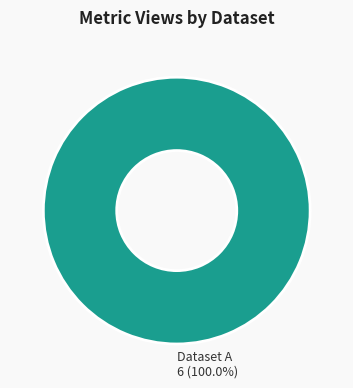

Rank the categories by value from lowest to highest.

Dataset A 6 (100.0%)